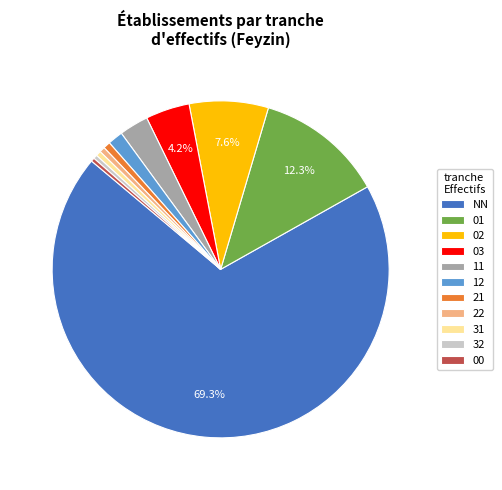

True or false: 02 accounts for 8% of the total.

True